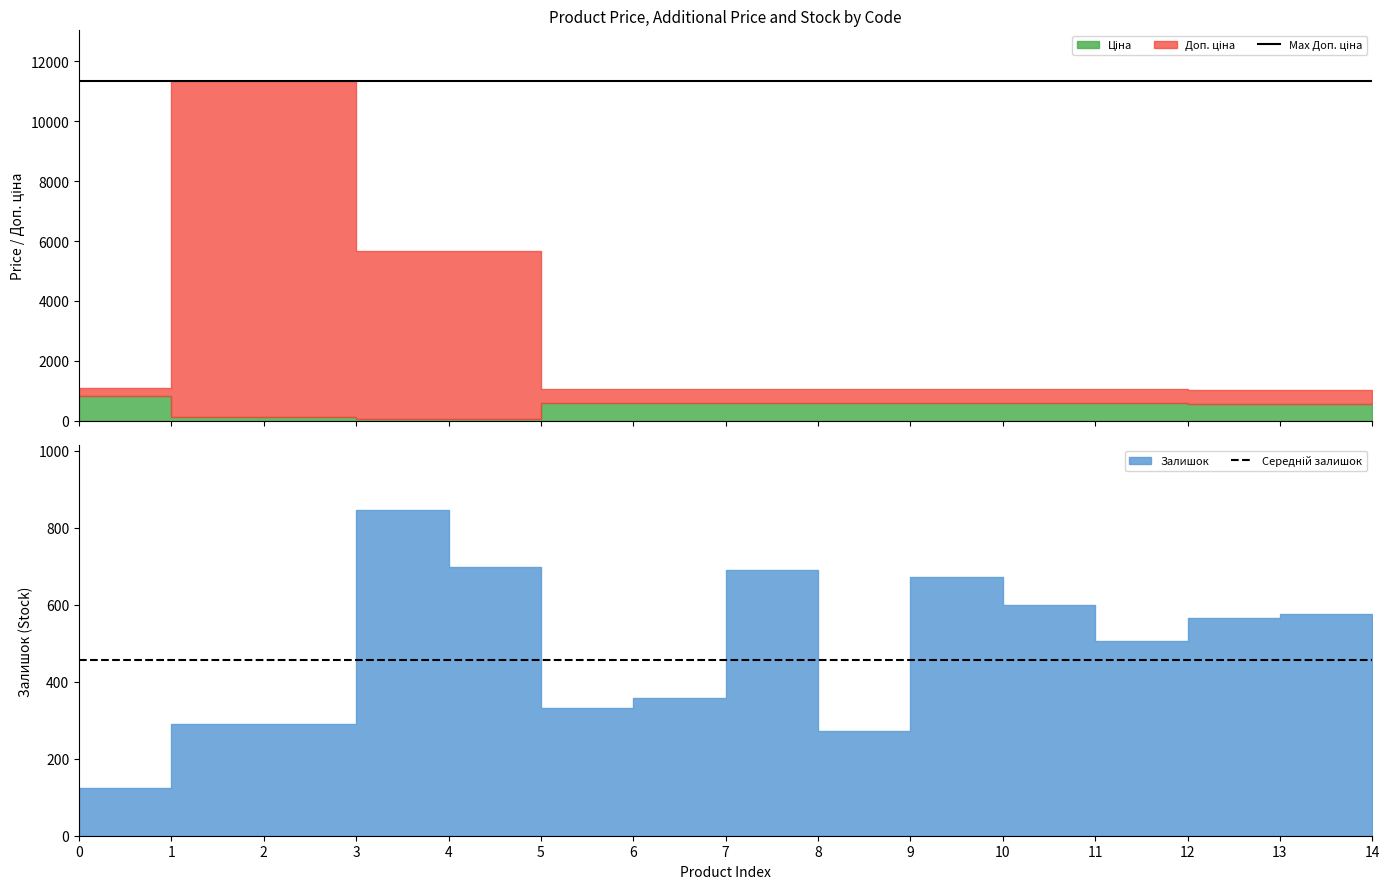

True or false: Max Доп. ціна has more than 2 points higher than both neighbors.

False